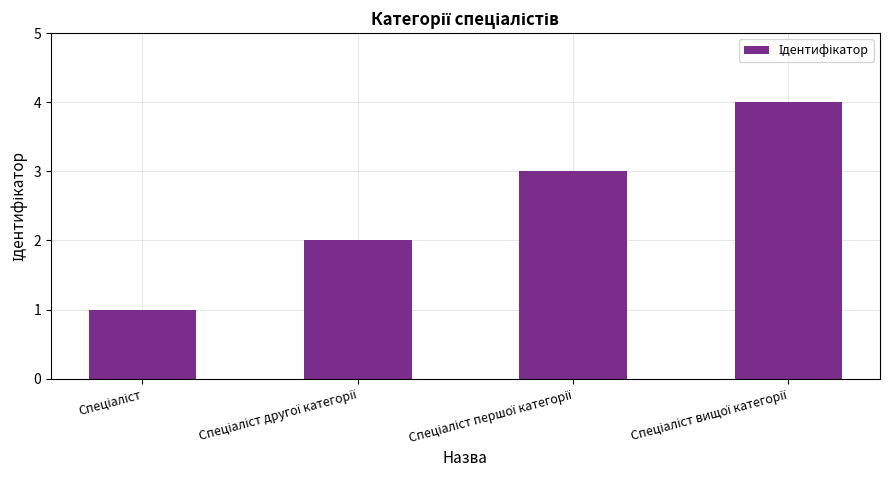

What is the difference between the maximum and minimum values?

3